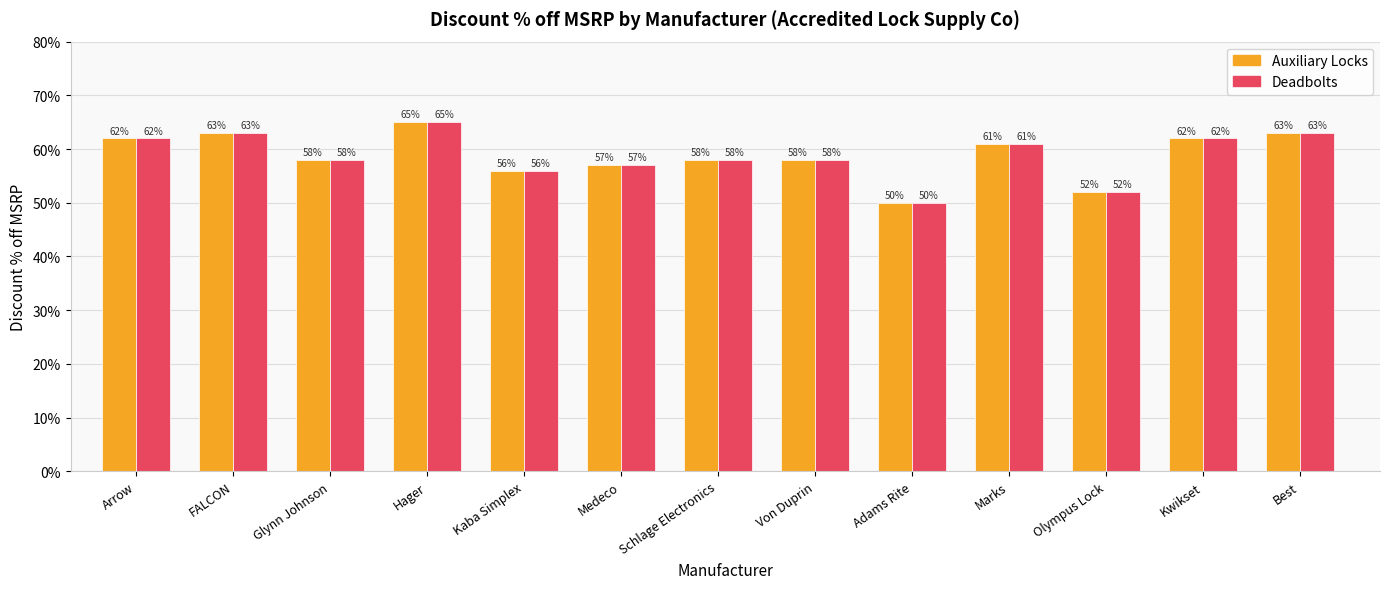

The value of Auxiliary Locks at Kwikset is 0.2. True or false?

False